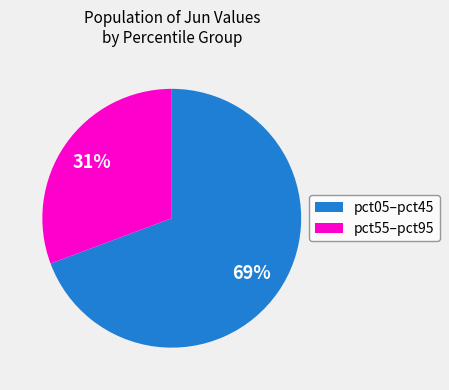

To the nearest percent, what is the average slice percentage?

50%